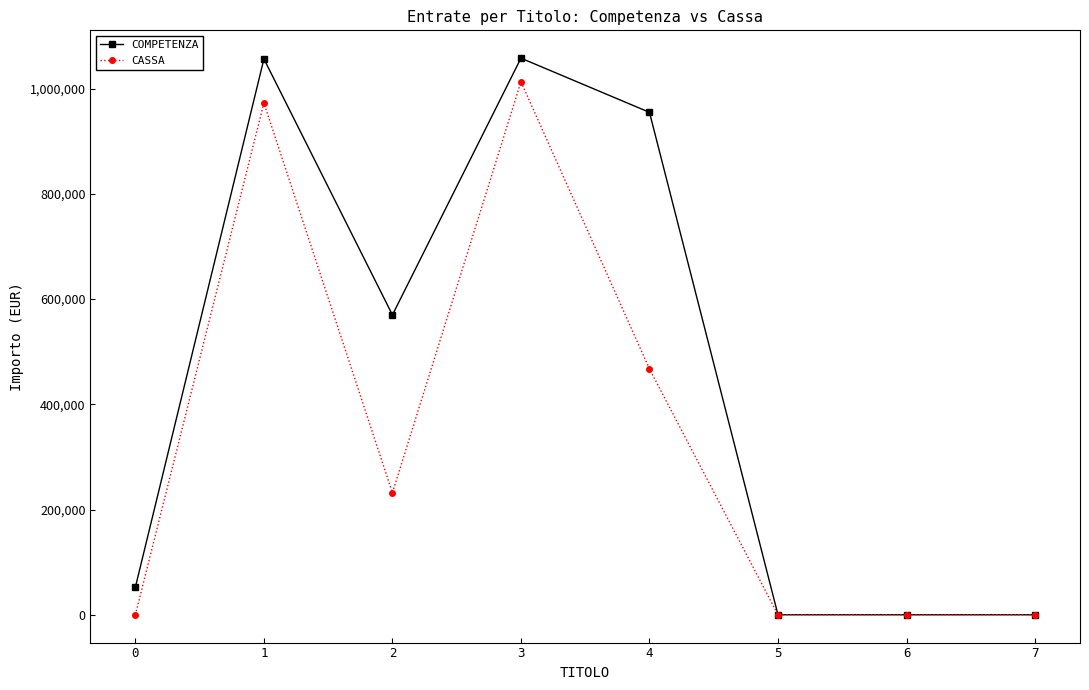

Is the value of CASSA at 7 greater than the value of COMPETENZA at 0?

No